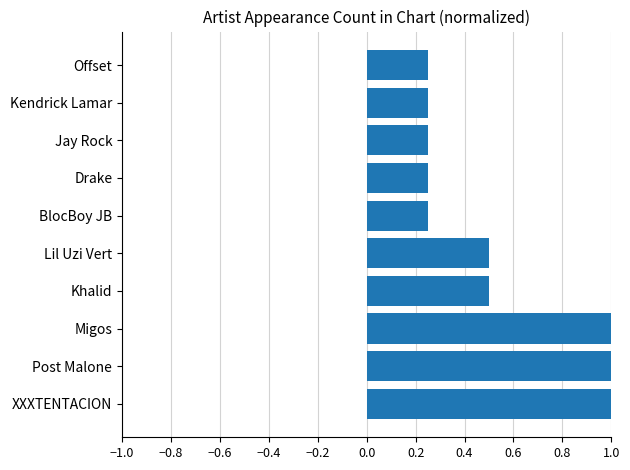

Count the values in the range 0 to 1.

10